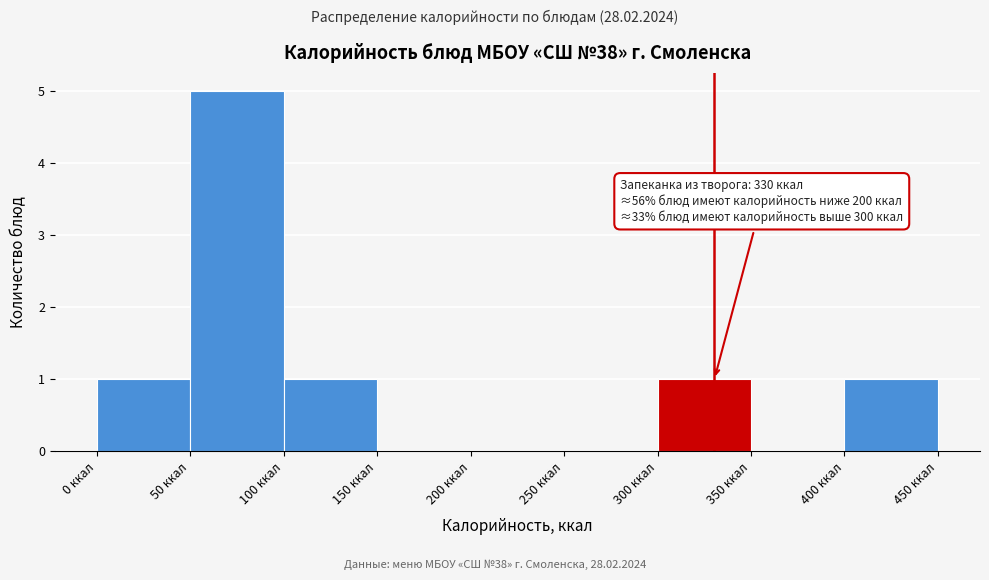

Which range on the x-axis has the tallest bar?

50 to 100